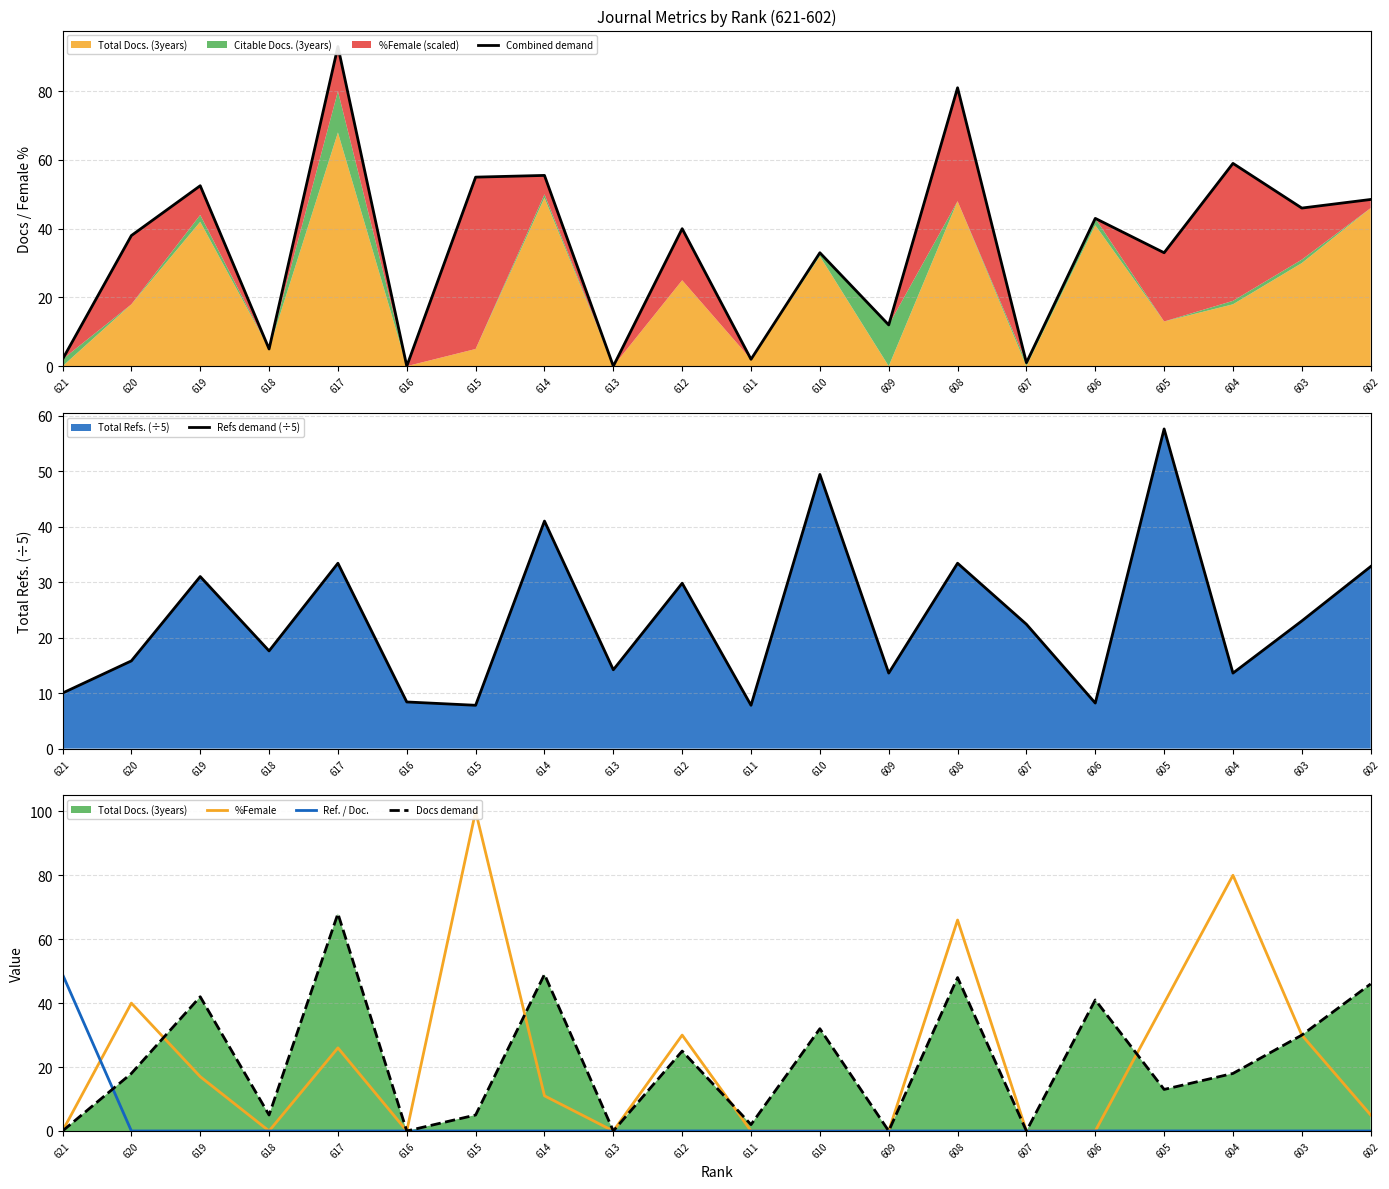

The Refs demand (÷5) series shows 26.3 at 620. True or false?

False